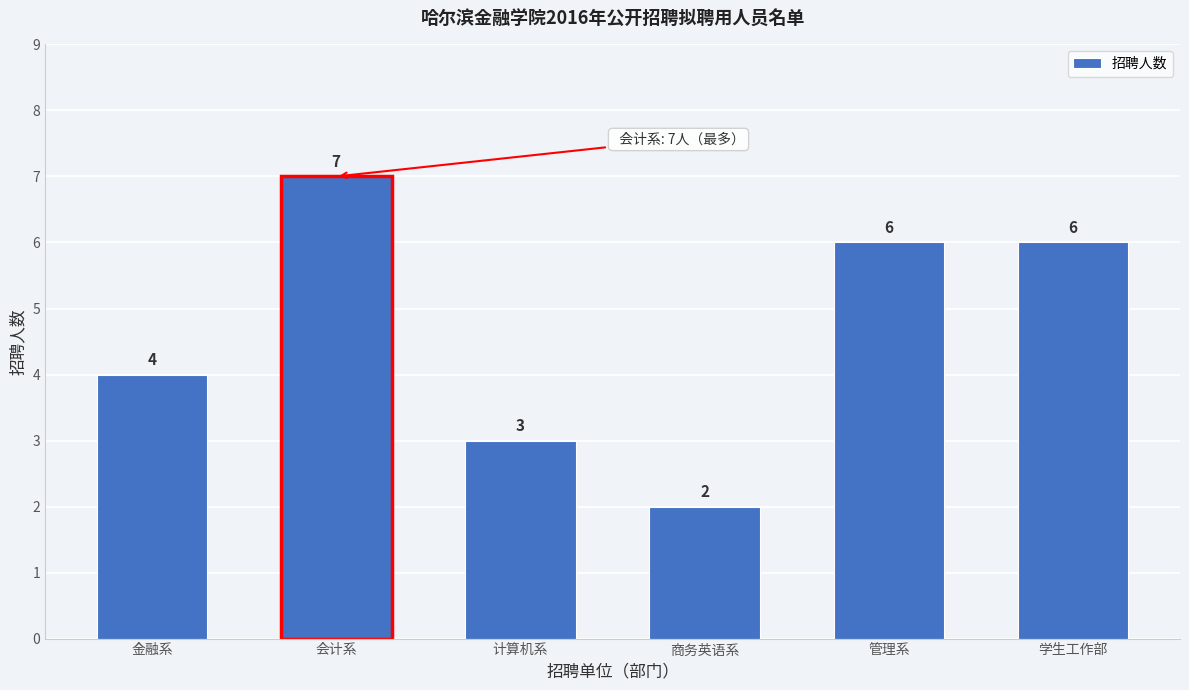

Reading right to left, list all the values displayed in this chart.

学生工作部=6	管理系=6	商务英语系=2	计算机系=3	会计系=7	金融系=4